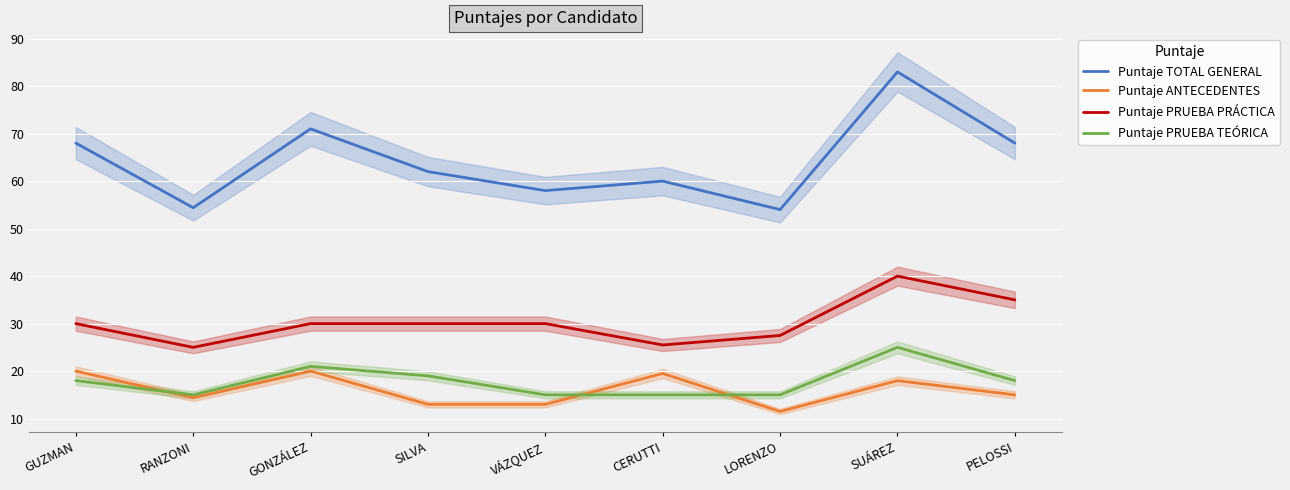

How many values in the Puntaje TOTAL GENERAL series exceed 62?

4